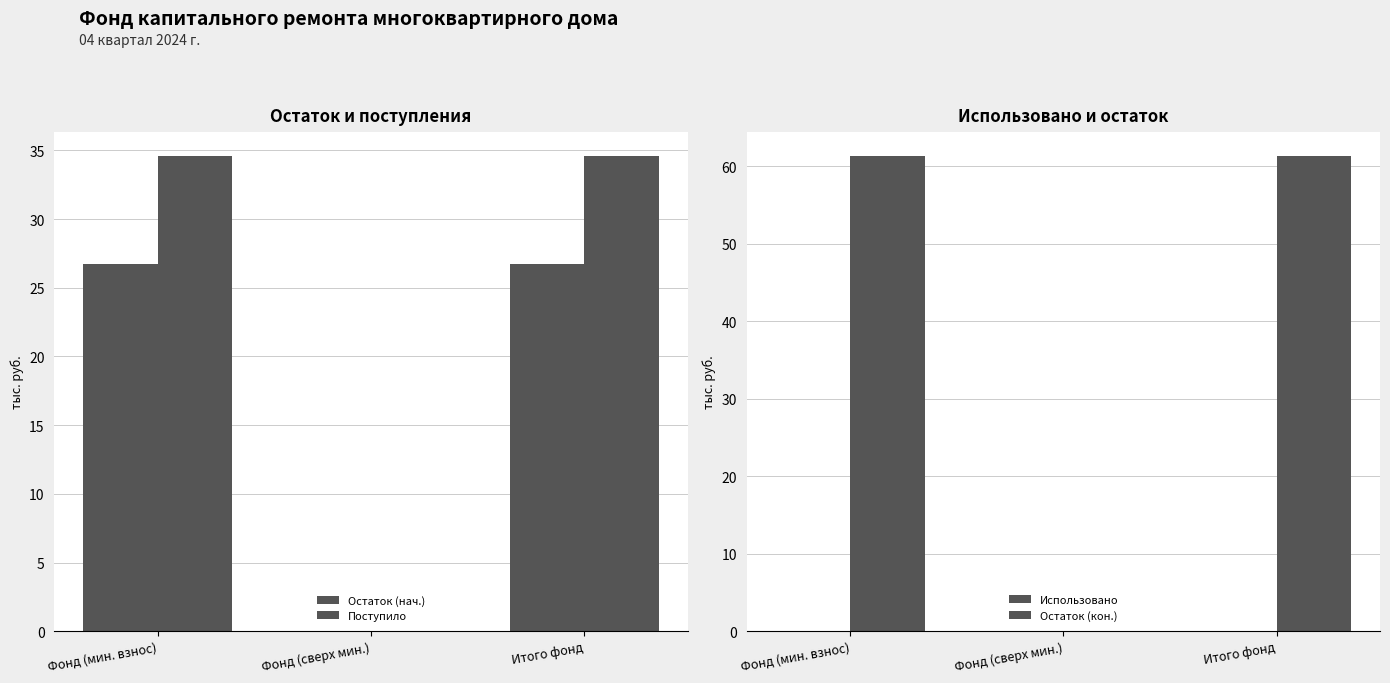

Reading left to right, extract all data points from this chart.

Остаток (нач.): Фонд (мин. взнос)=26.7	Фонд (сверх мин.)=0.0	Итого фонд=26.7
Поступило: Фонд (мин. взнос)=34.6	Фонд (сверх мин.)=0.0	Итого фонд=34.6
Использовано: Фонд (мин. взнос)=0.0	Фонд (сверх мин.)=0.0	Итого фонд=0.0
Остаток (кон.): Фонд (мин. взнос)=61.3	Фонд (сверх мин.)=0.0	Итого фонд=61.3